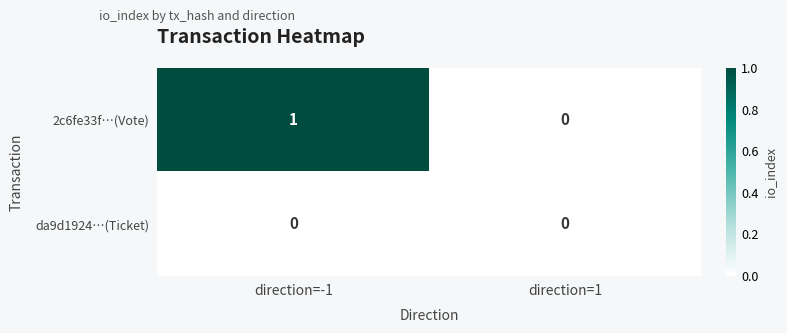

What is the total value across all series at direction=-1?

1